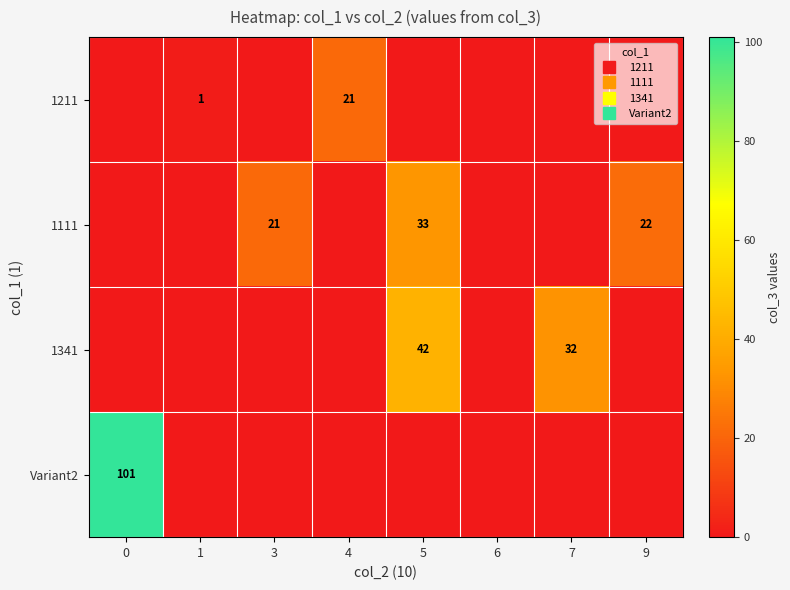

Is it true that Variant2 equals 153 at 0?

False